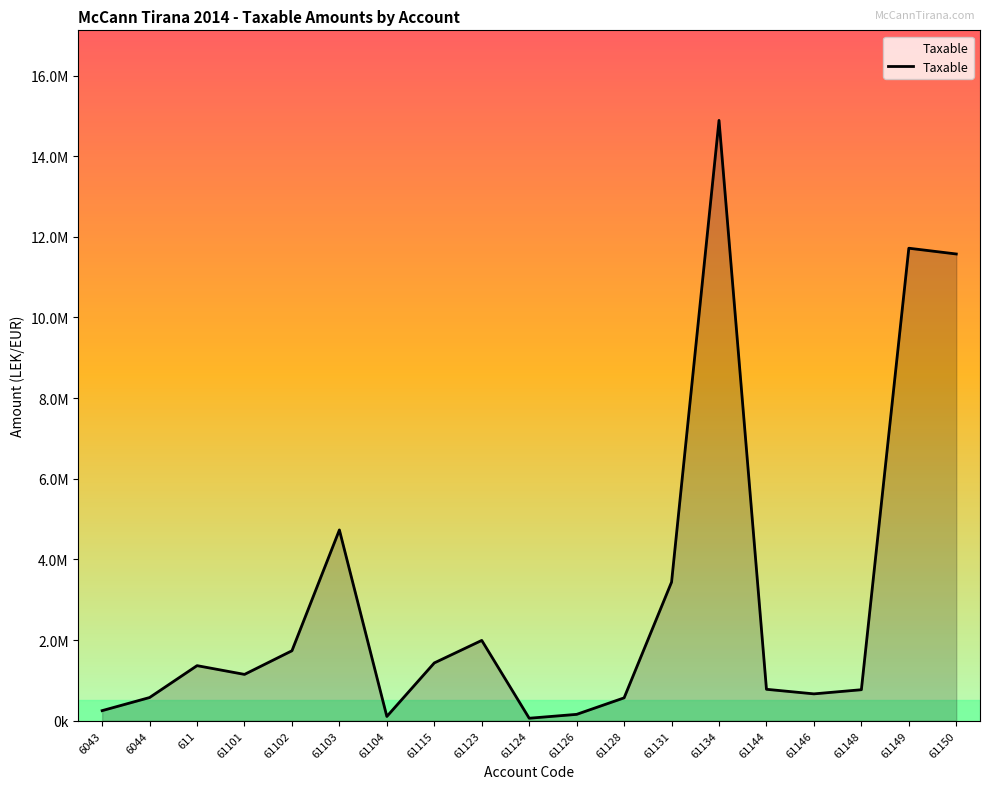

The value at 61102 is 2609871.9. True or false?

False